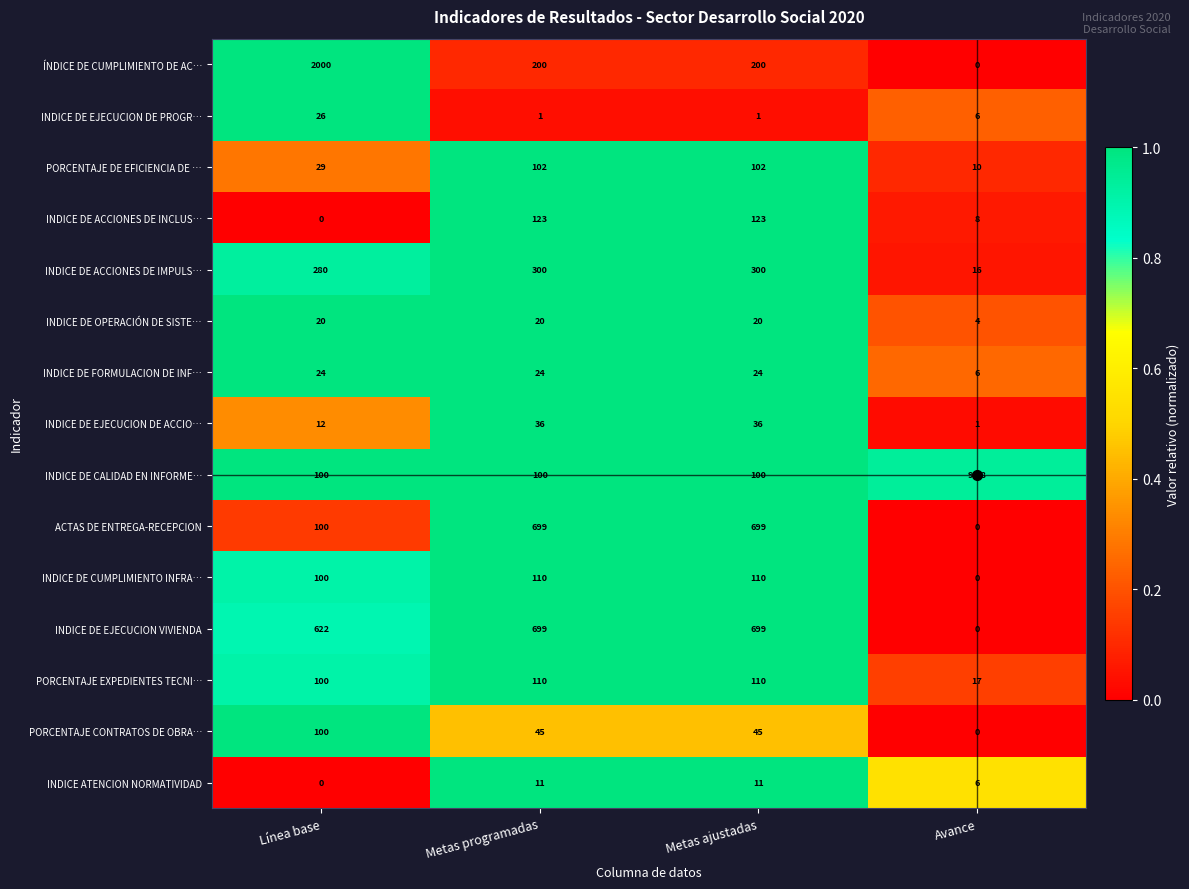

The value of INDICE DE EJECUCION VIVIENDA at Línea base is 1046.8. True or false?

False